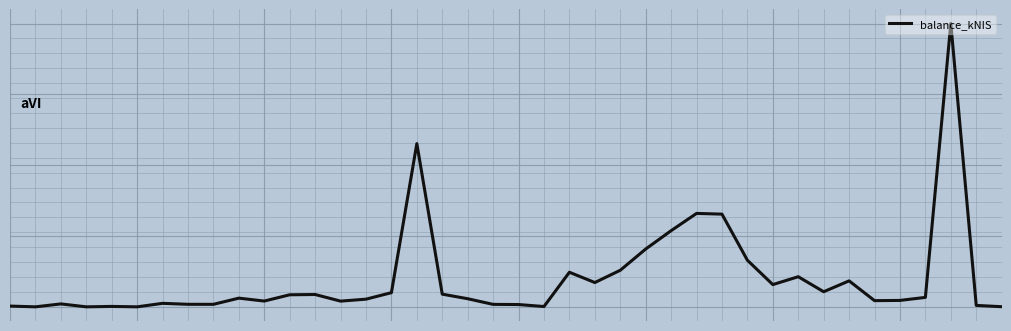

Rank the categories by value from highest to lowest.

37, 16, 27, 28, 26, 25, 29, 24, 22, 31, 33, 23, 30, 32, 15, 17, 12, 11, 36, 9, 18, 14, 35, 34, 10, 13, 6, 2, 7, 8, 19, 20, 38, 0, 4, 21, 39, 1, 3, 5